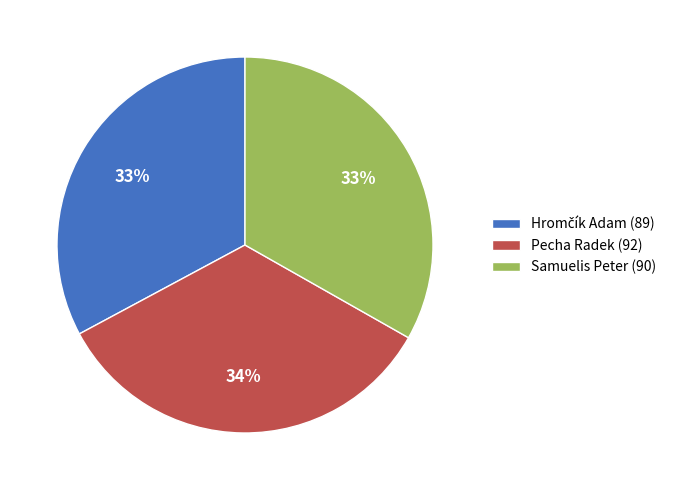

Does Pecha Radek (92) represent more than half of the total?

No